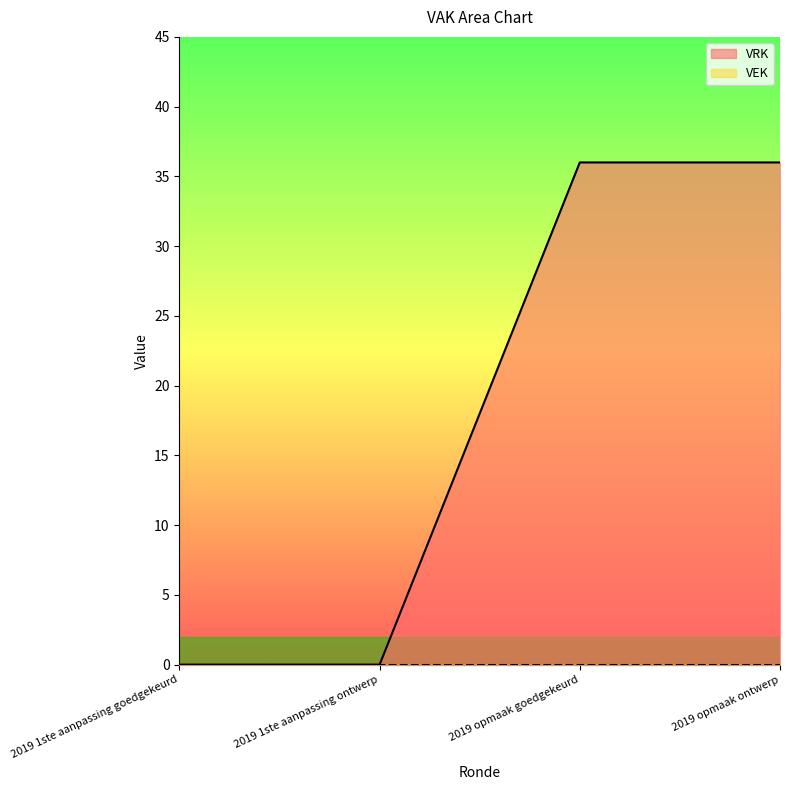

Reading left to right, what are all the values shown in this chart?

0	0	36	36